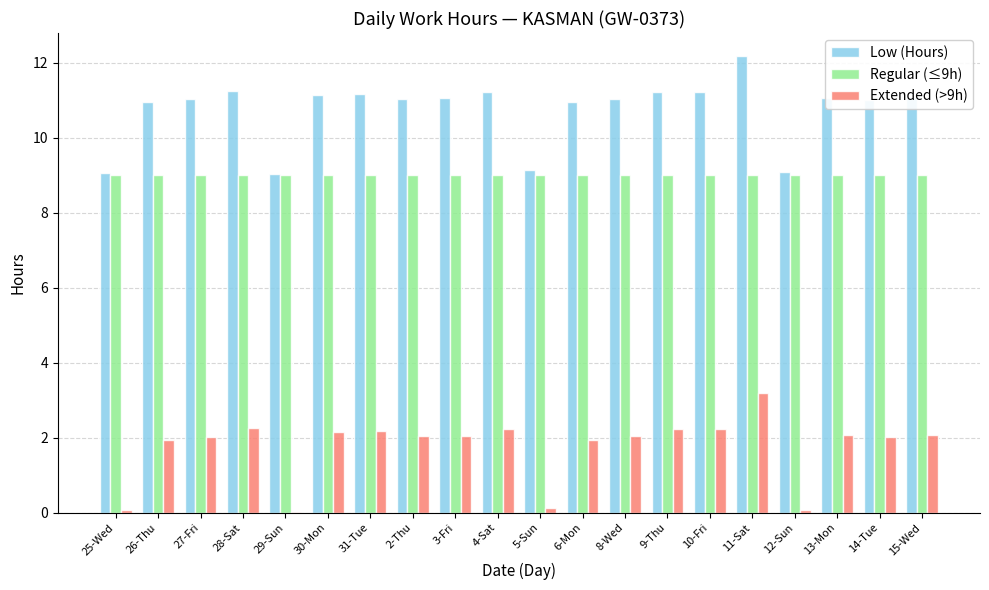

The value of Extended (>9h) at 10-Fri is 3.5. True or false?

False